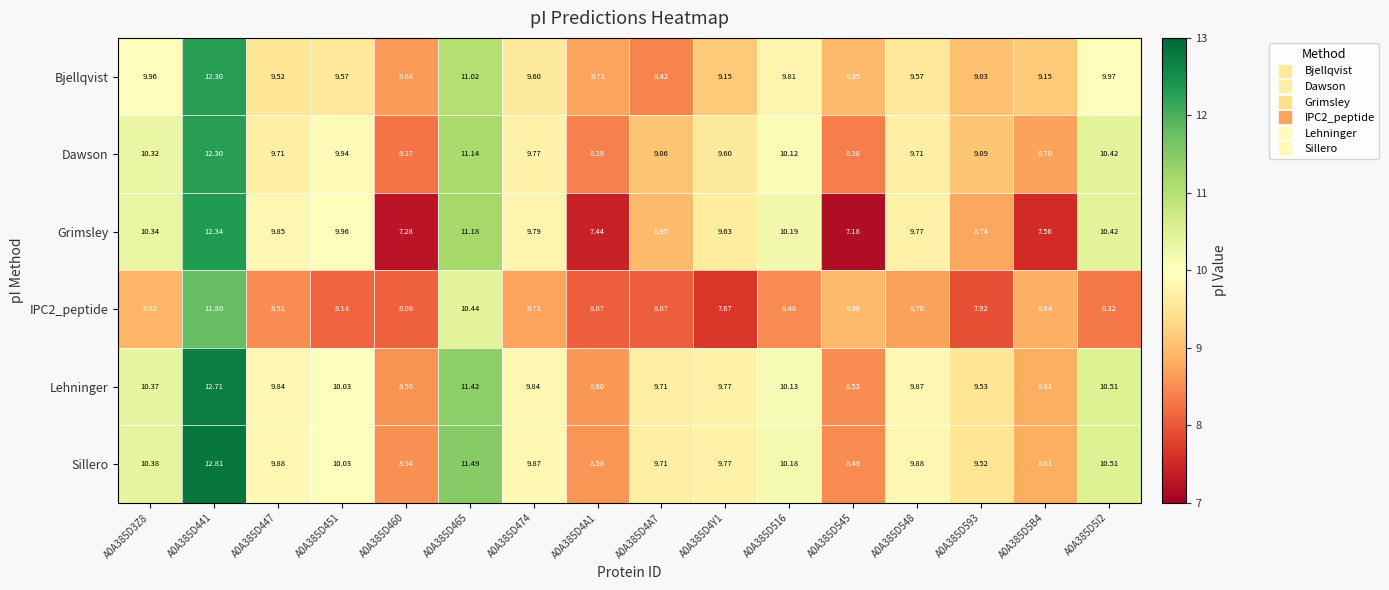

Which series has the largest range (max minus min)?

Grimsley